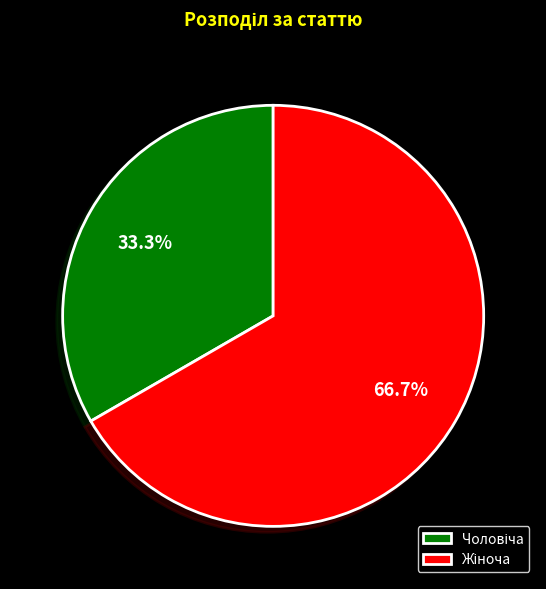

Is there any slice that represents more than half of the pie?

Yes